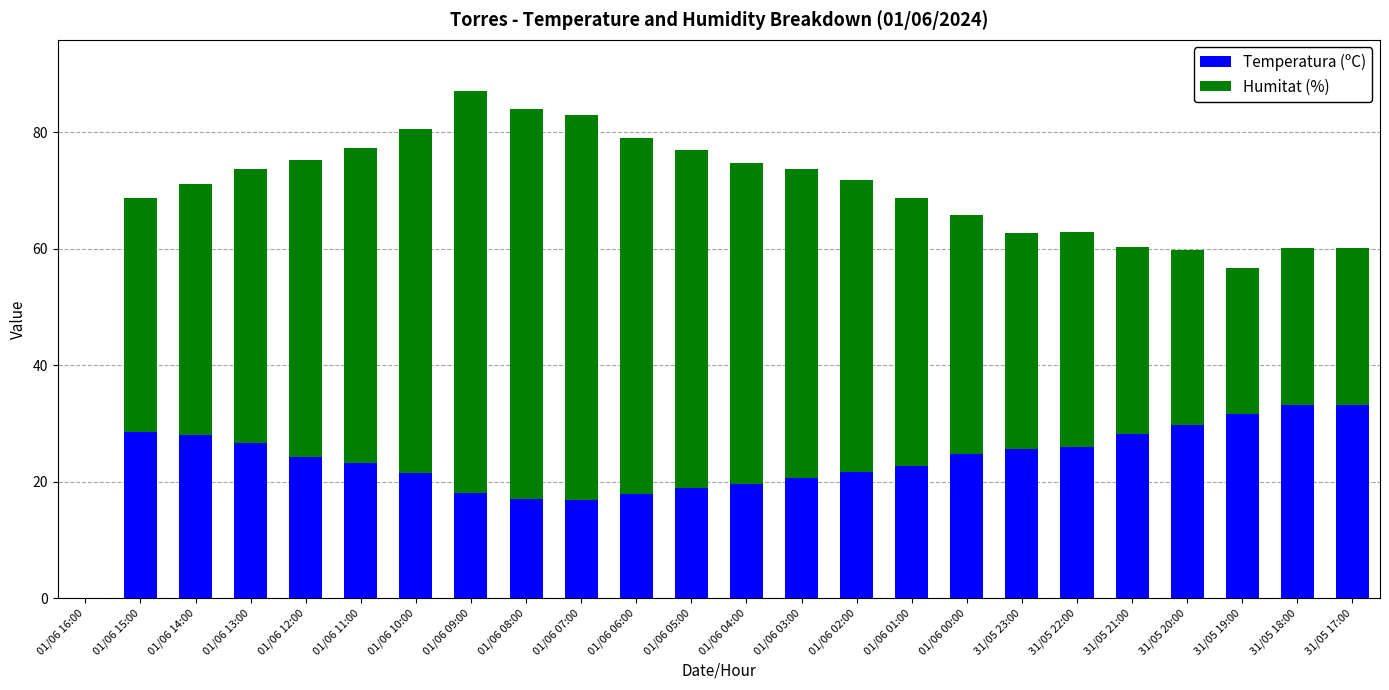

What is the total value across all series at 01/06 14:00?

71.0